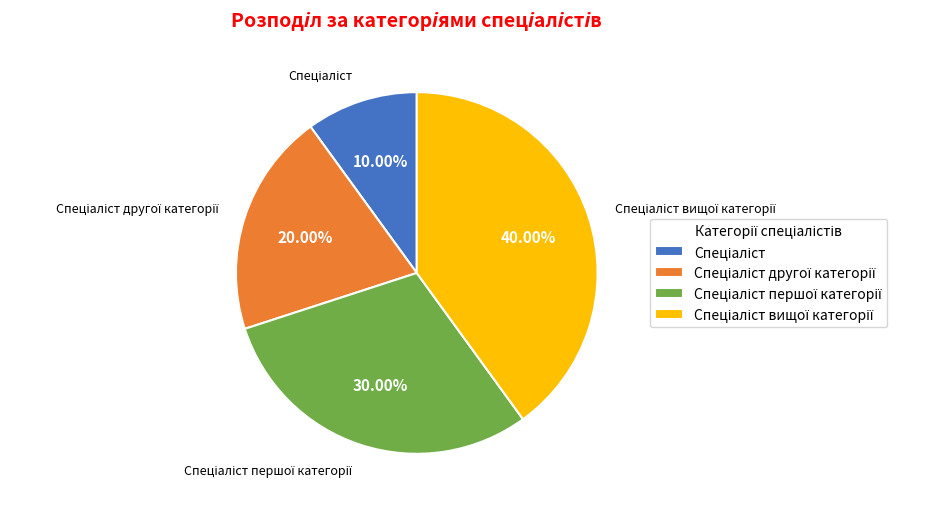

Does any single category account for the majority?

No